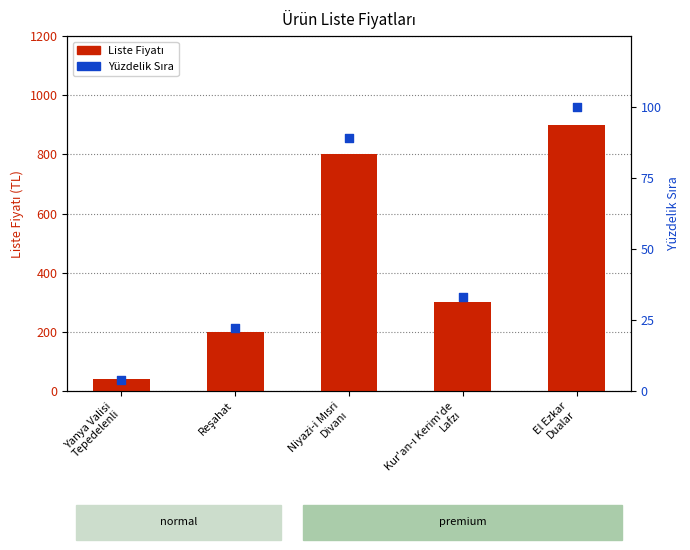

Which series has the largest Y range (max minus min)?

Liste Fiyatı